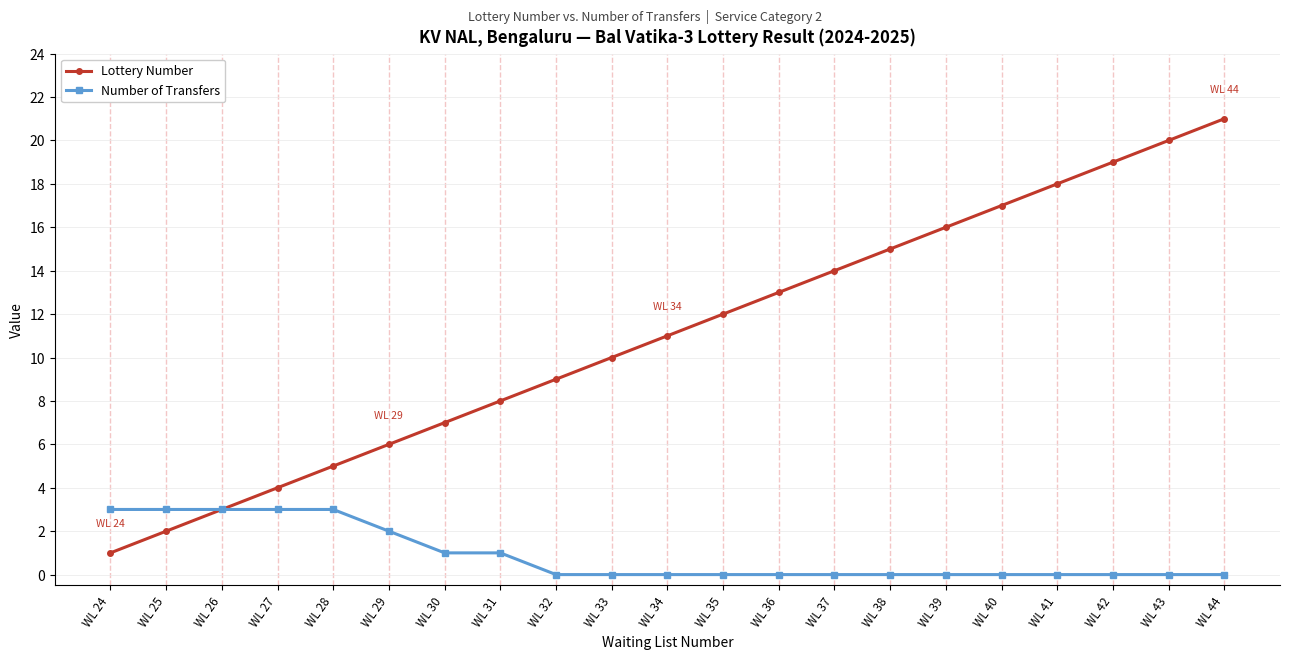

List the series in order of their peak value, highest first.

Lottery Number, Number of Transfers